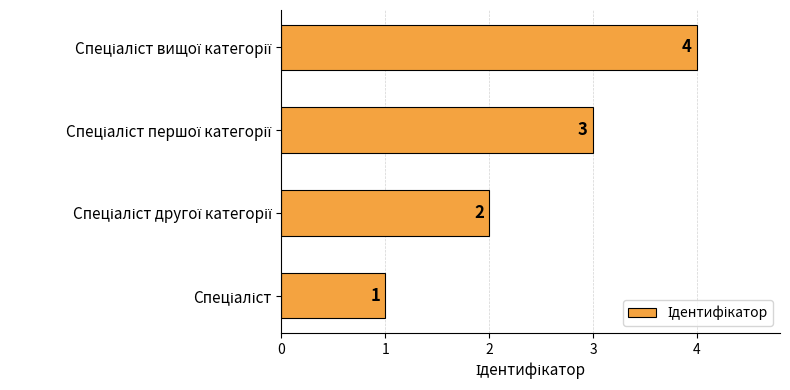

What is the maximum value shown in the chart?

4